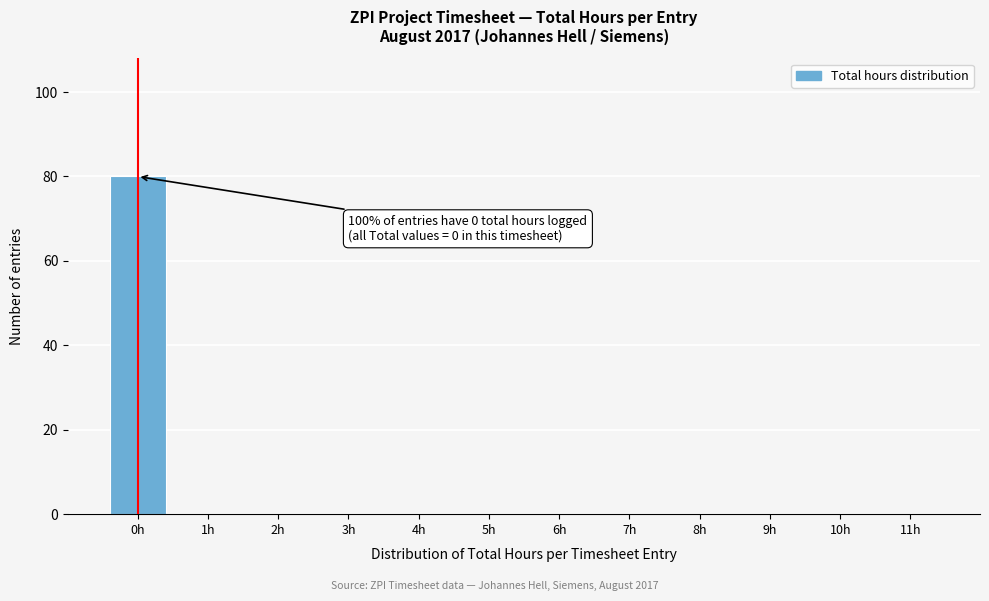

Reading left to right, extract all data points from this chart.

0h=80	1h=0	2h=0	3h=0	4h=0	5h=0	6h=0	7h=0	8h=0	9h=0	10h=0	11h=0